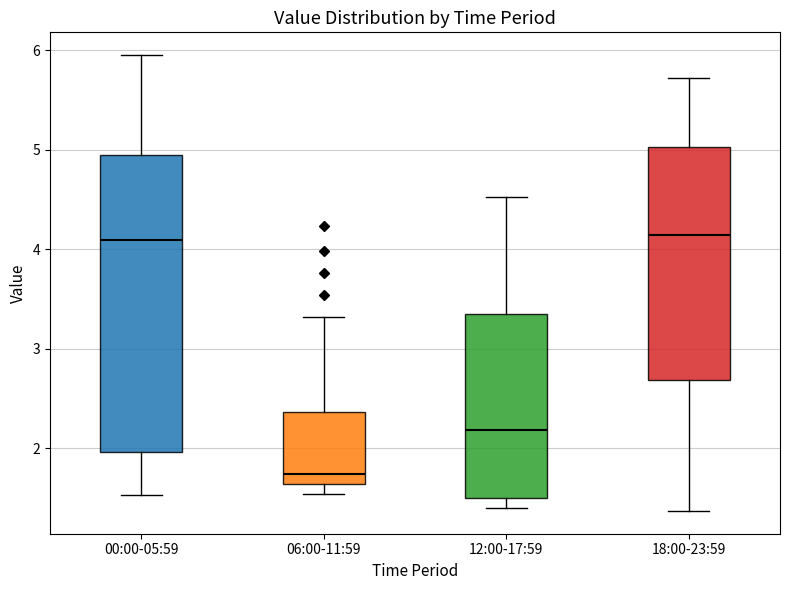

Which box is the tallest, from its lower edge to its upper edge?

00:00-05:59